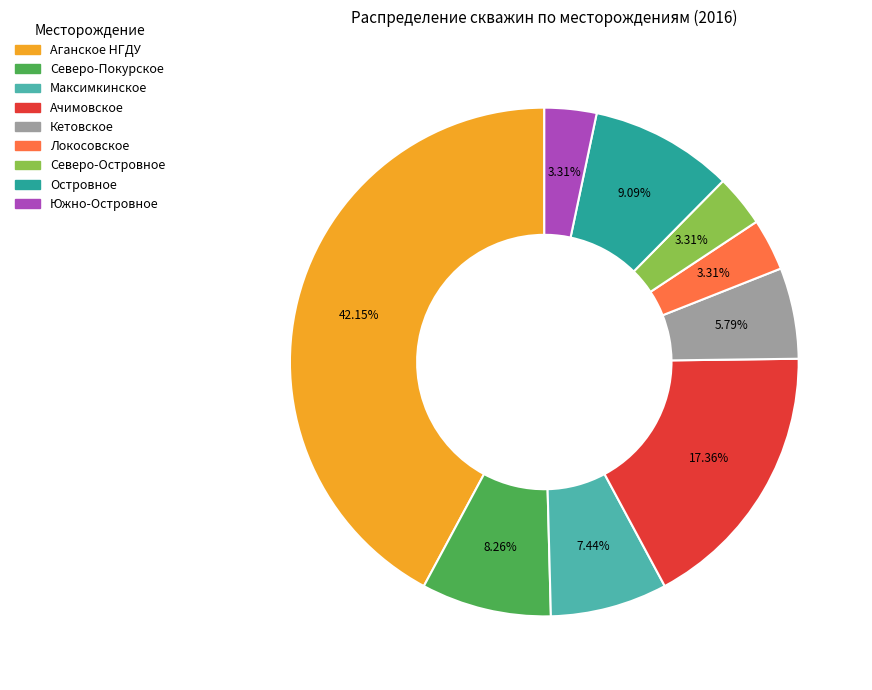

Between Максимкинское and Северо-Островное, which is larger?

Максимкинское